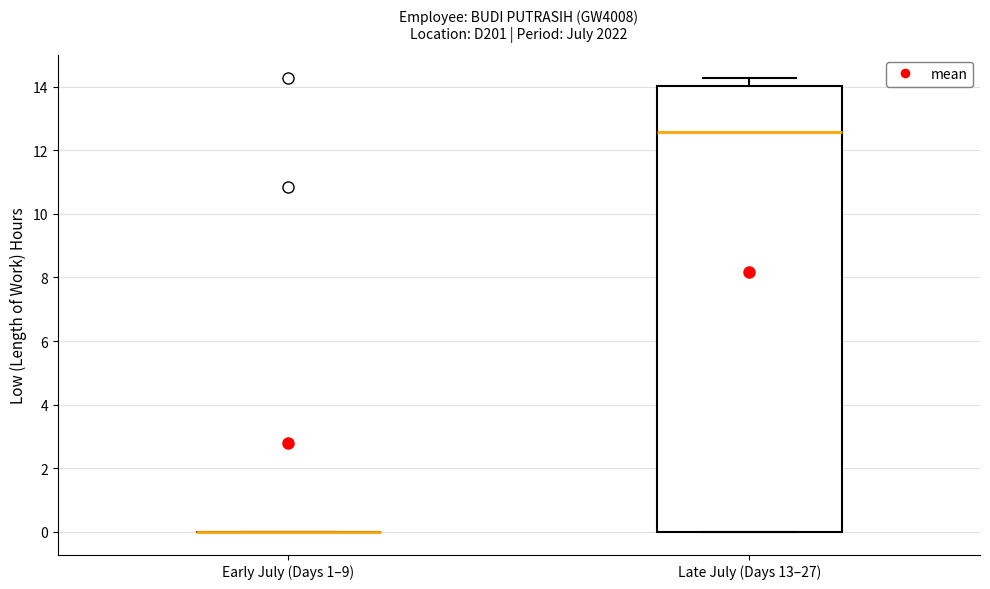

Reading left to right, transcribe this box plot: for each box, give where its median line is, the range the box spans, and where its two whiskers end, as read against the y-axis. The values are not printed on the chart, so give them approximately, as read against the axis.

Early July (Days 1–9): box collapsed to a line at 0.0, whiskers 0.0 to 0.0
Late July (Days 13–27): median 12.6, box 0.0 to 14.0, whiskers 0.0 to 14.2